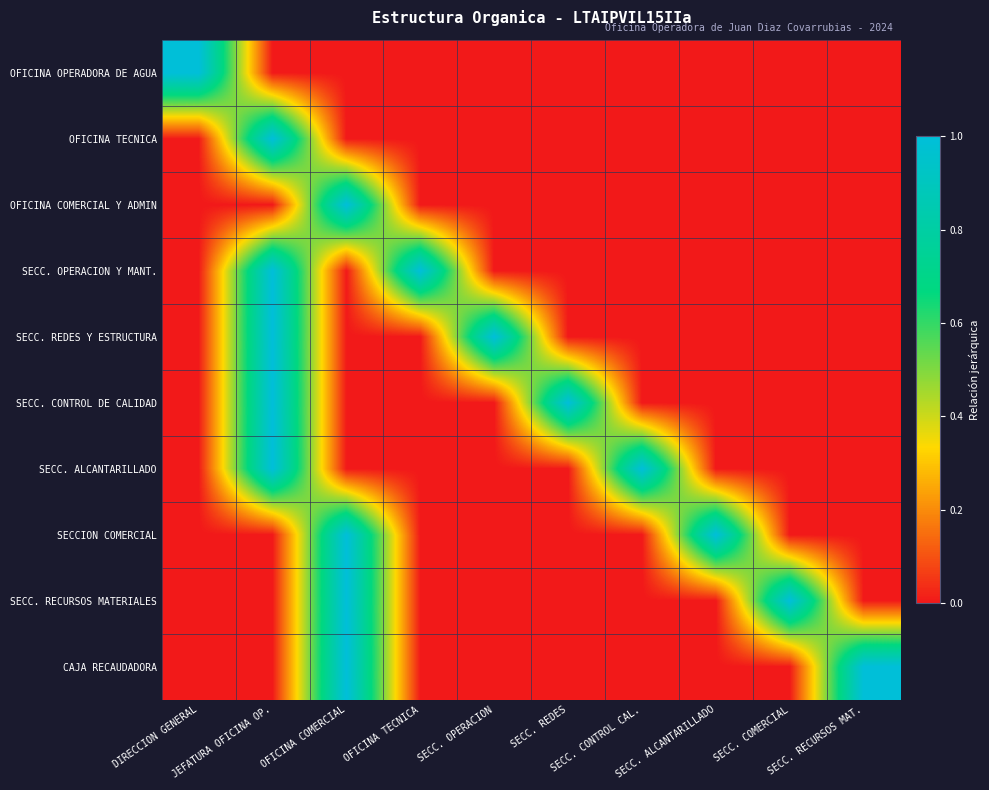

At how many categories does at least one series exceed 0?

10